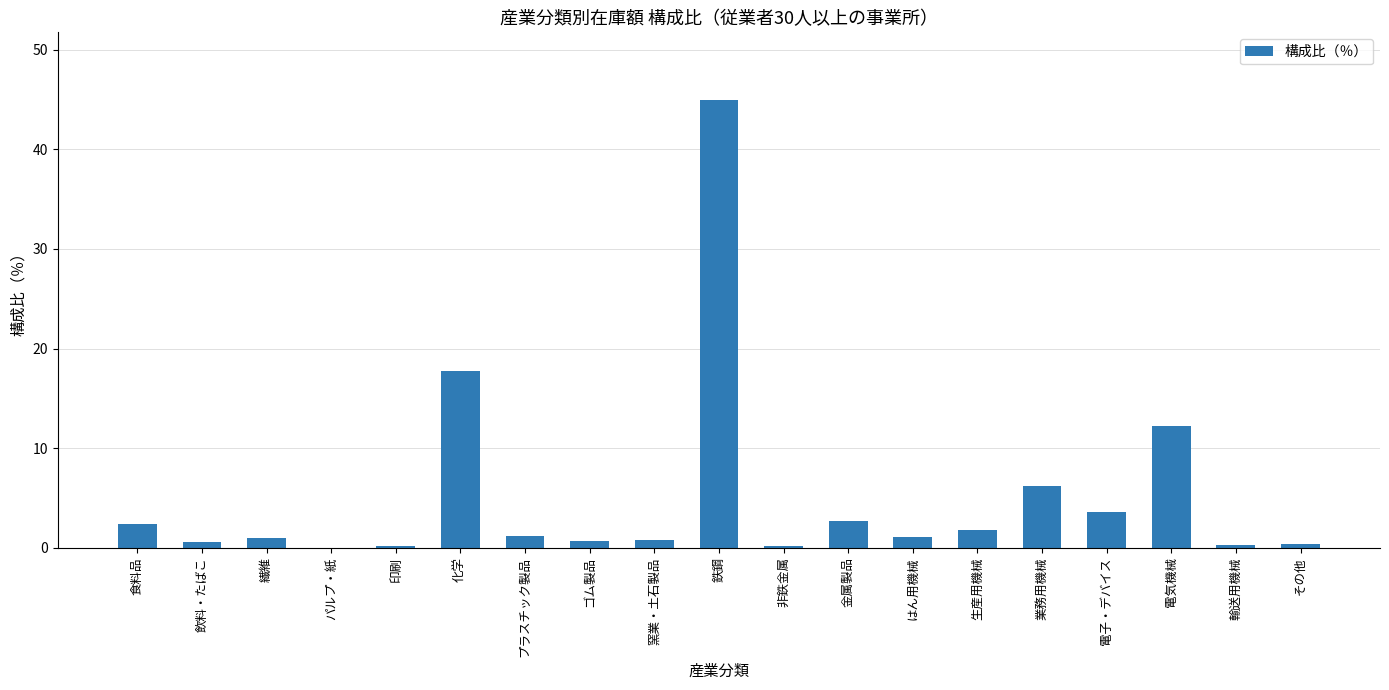

Which label corresponds to the largest value in the chart?

鉄鋼